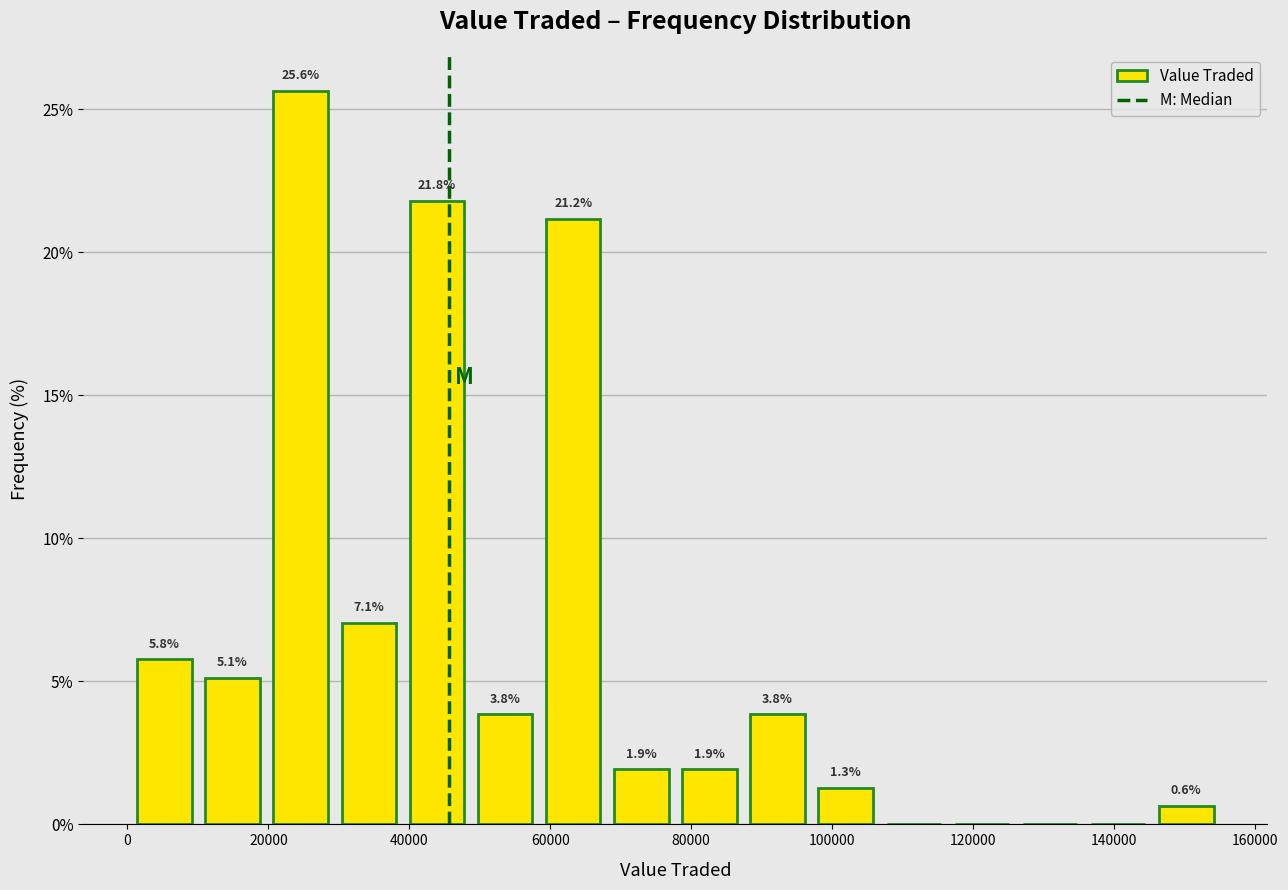

Which range on the x-axis has the tallest bar?

20000 to 30000